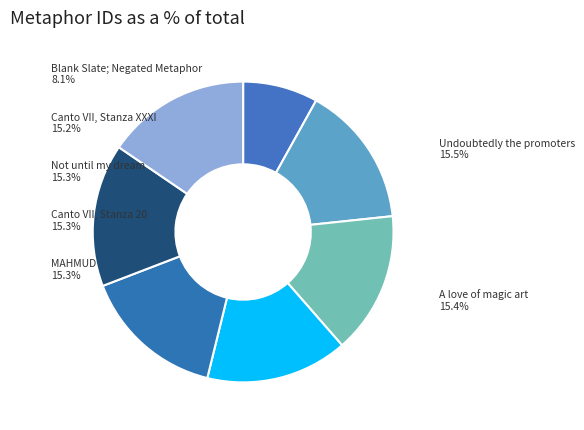

What is the smallest slice in the pie chart?

Blank Slate; Negated Metaphor